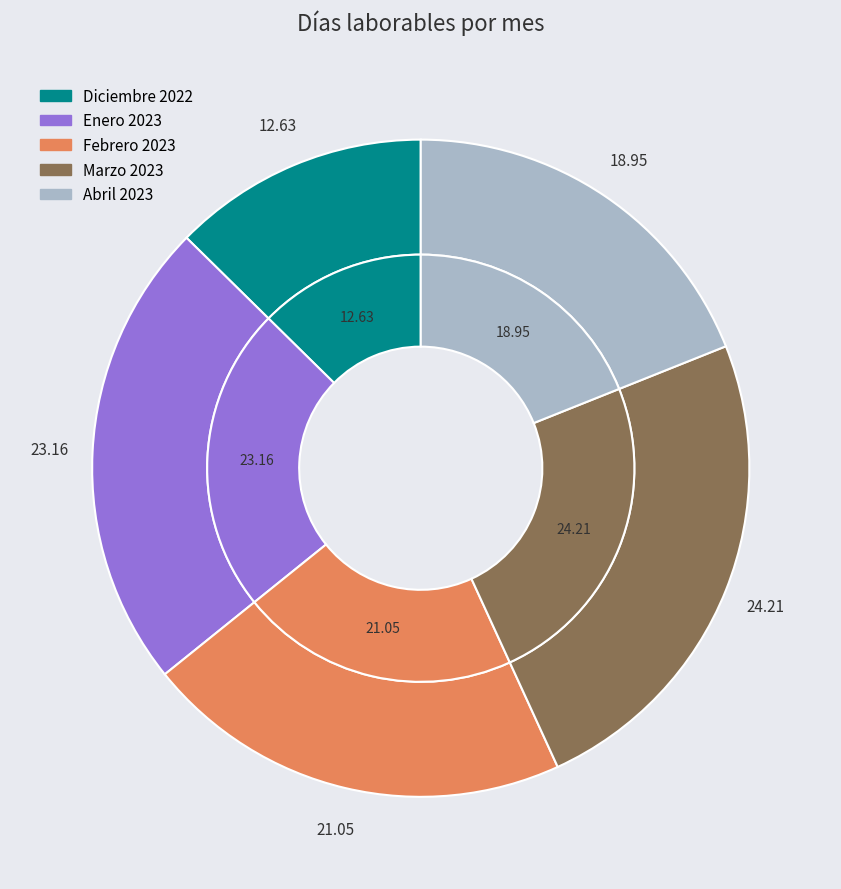

Which has a higher value, Diciembre 2022 or Abril 2023?

Abril 2023